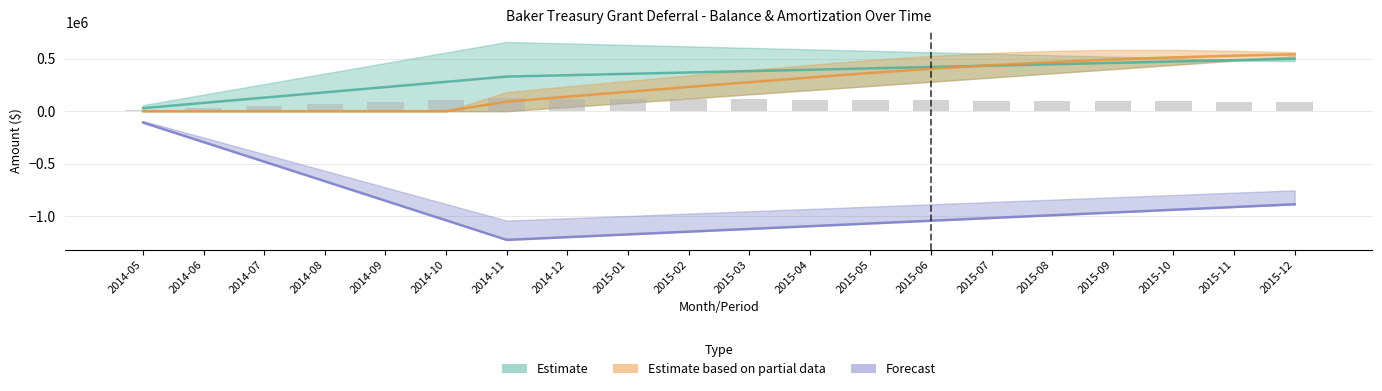

The Accumulated DFIT series shows -460917.6 at 2014-10. True or false?

False